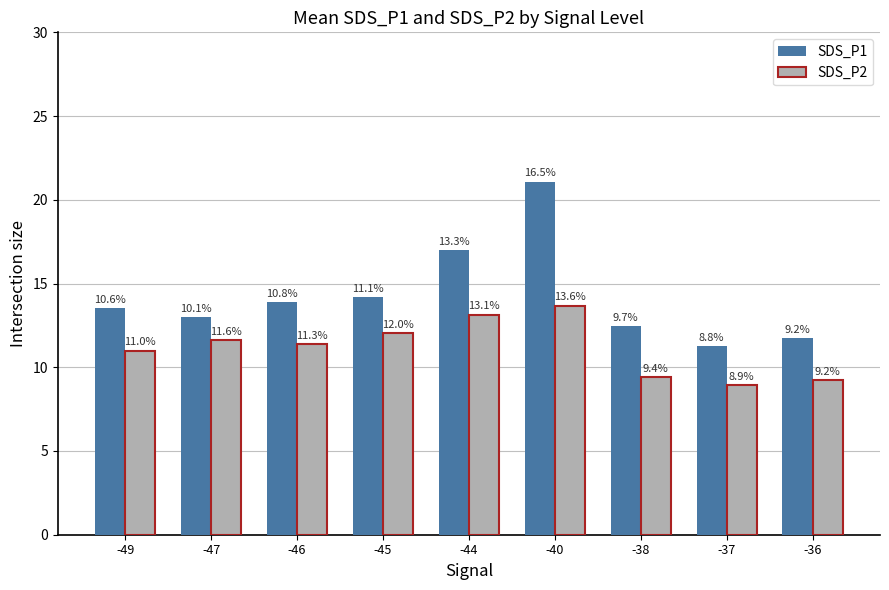

Reading left to right, what are all the values shown in this chart?

SDS_P1: -49=13.5	-47=13.0	-46=13.9	-45=14.2	-44=17.0	-40=21.1	-38=12.4	-37=11.3	-36=11.7
SDS_P2: -49=11.0	-47=11.6	-46=11.4	-45=12.0	-44=13.2	-40=13.7	-38=9.4	-37=8.9	-36=9.2